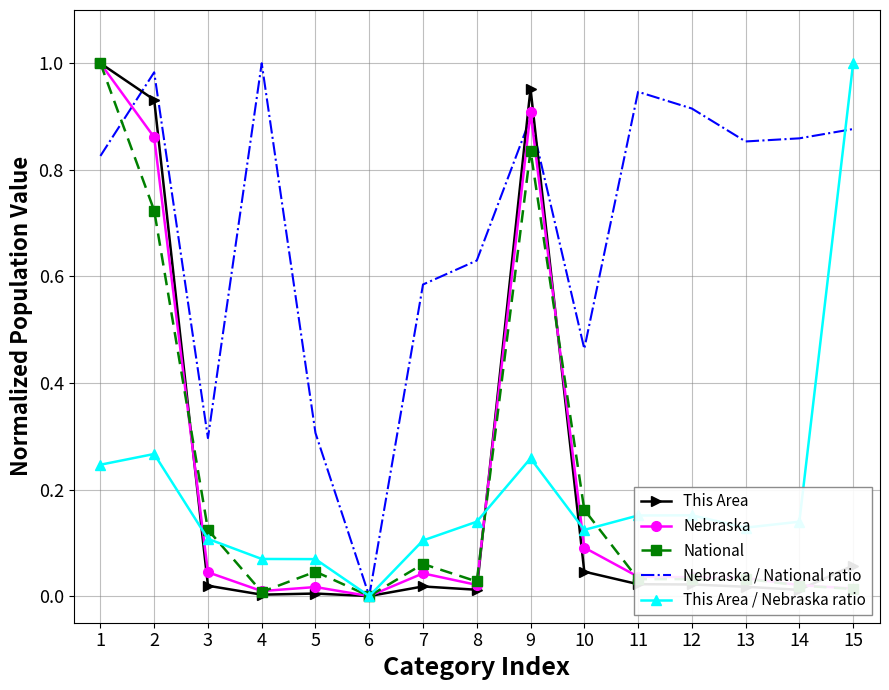

True or false: Nebraska has a value of 0.9 at 2.

True